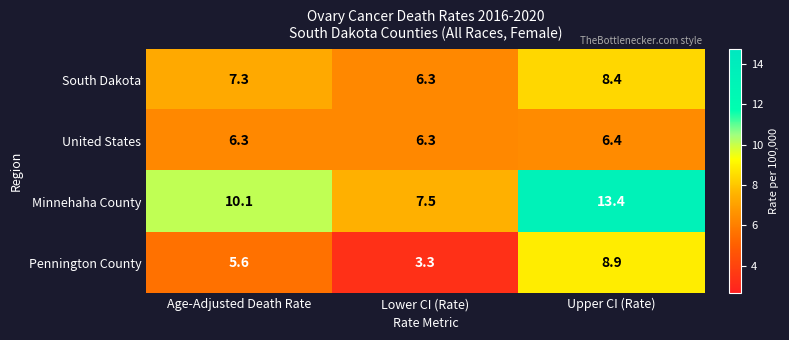

Rank the series by their maximum value, from highest to lowest.

Minnehaha County, Pennington County, South Dakota, United States